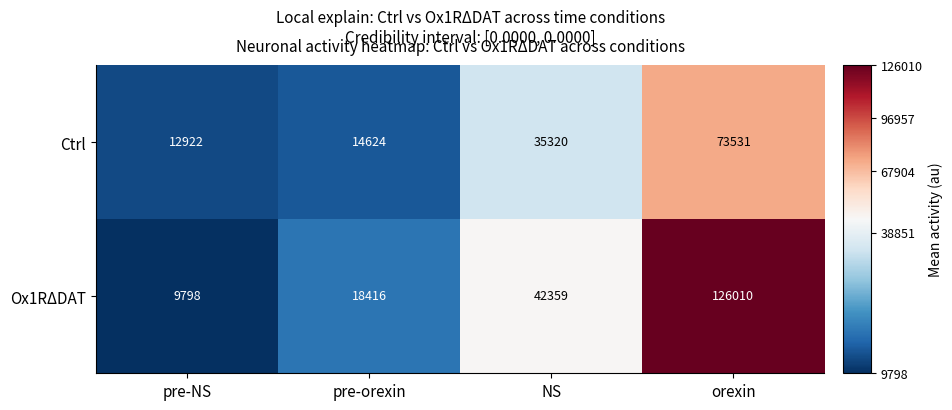

How many data points does each series have?

4